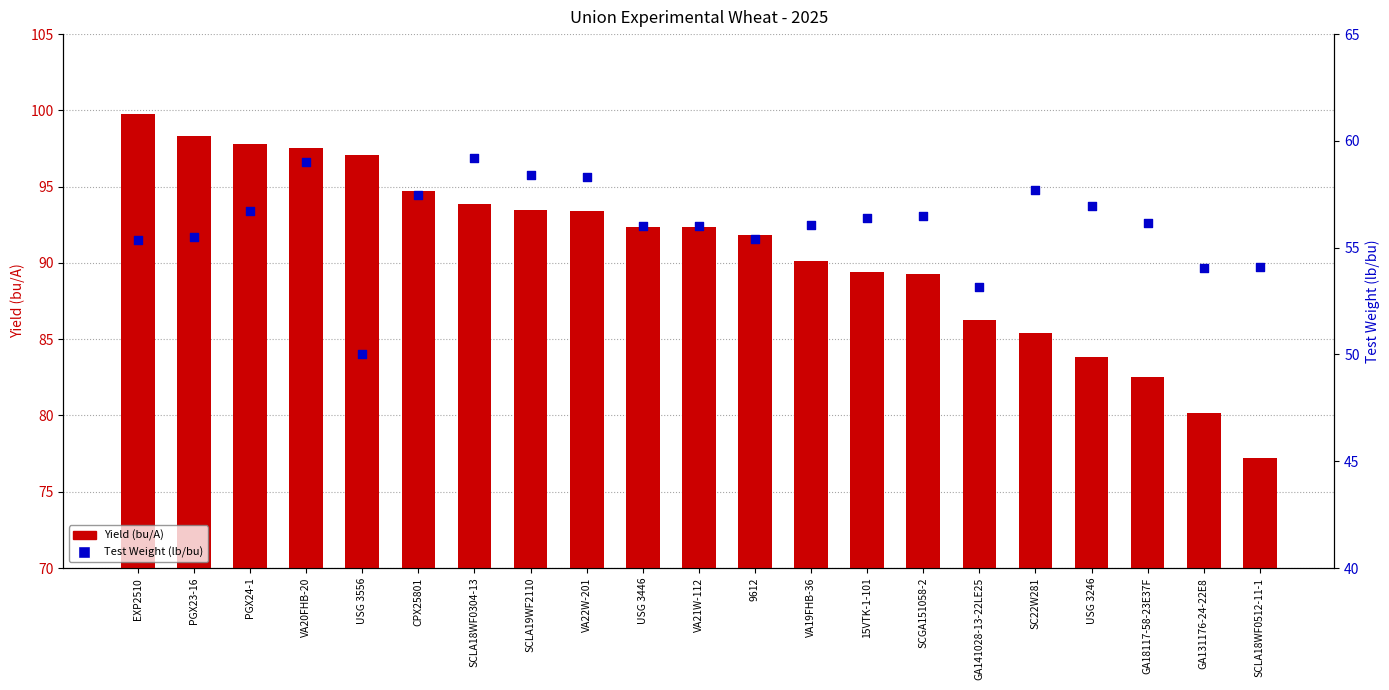

Which series contains the lowest Y value?

Test Weight (lb/bu)